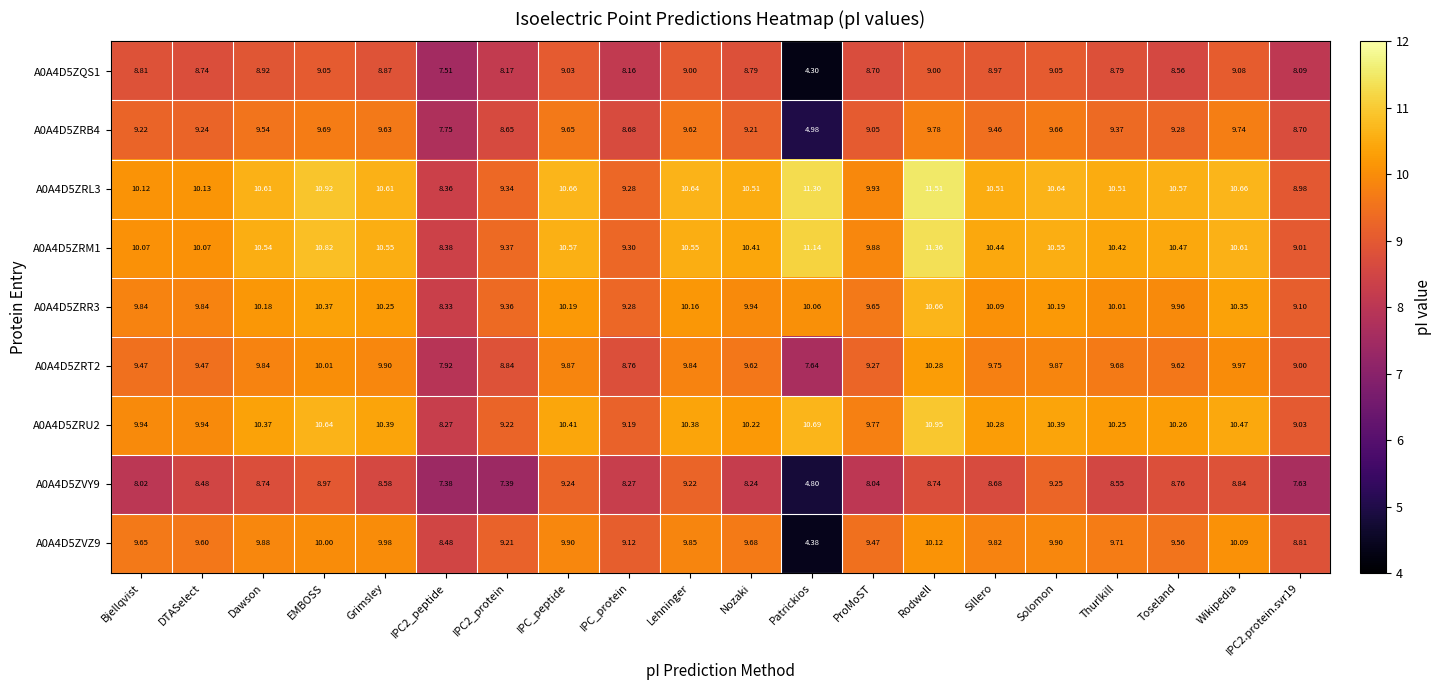

At which category does the chart reach its peak across all series?

Rodwell